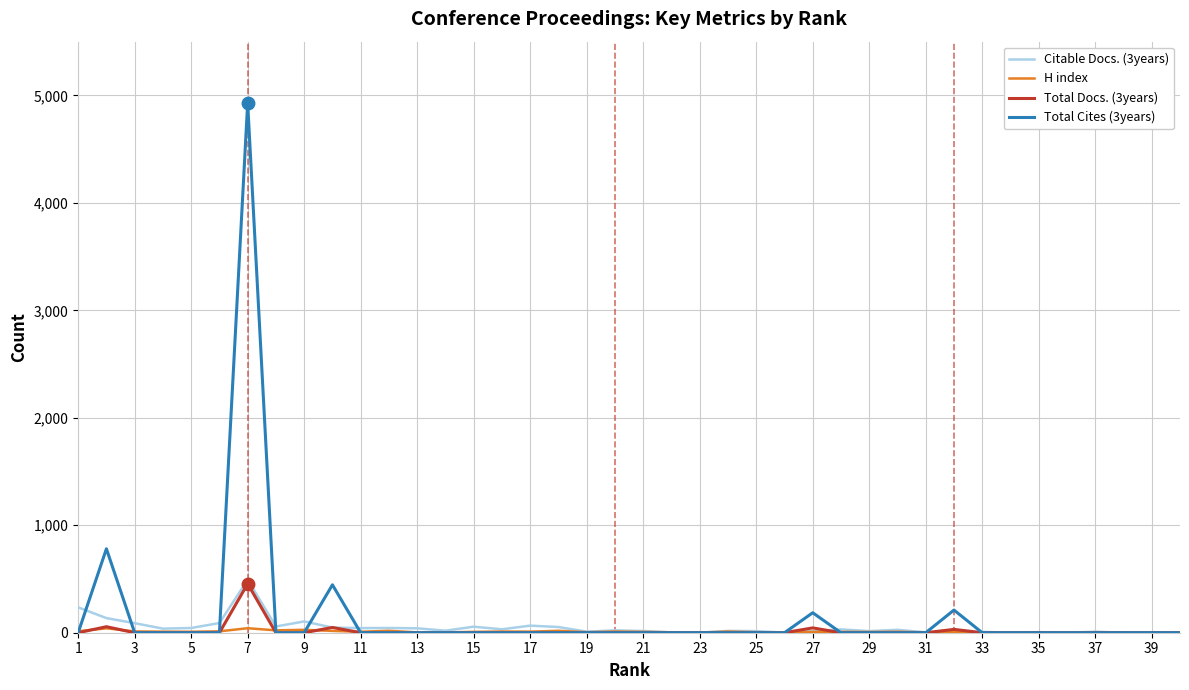

Which series has the widest spread of values?

Total Cites (3years)